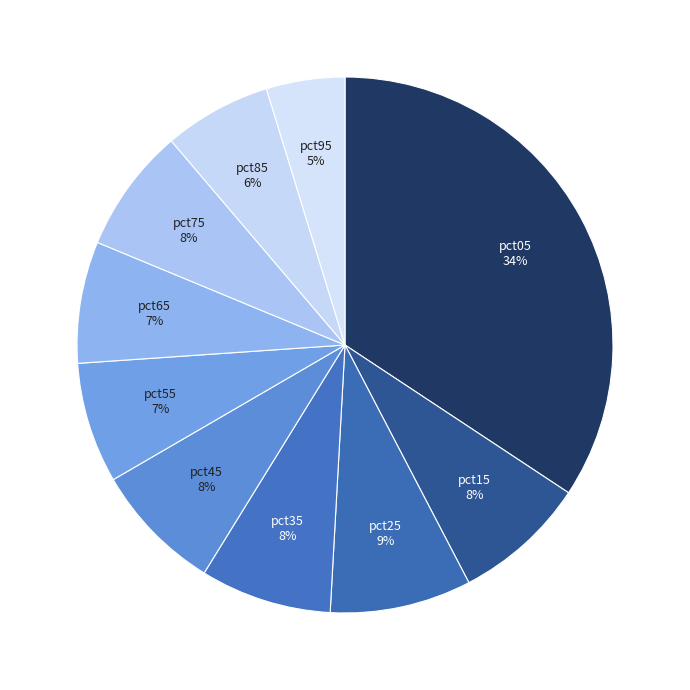

Which category has the smallest portion of the pie?

pct95